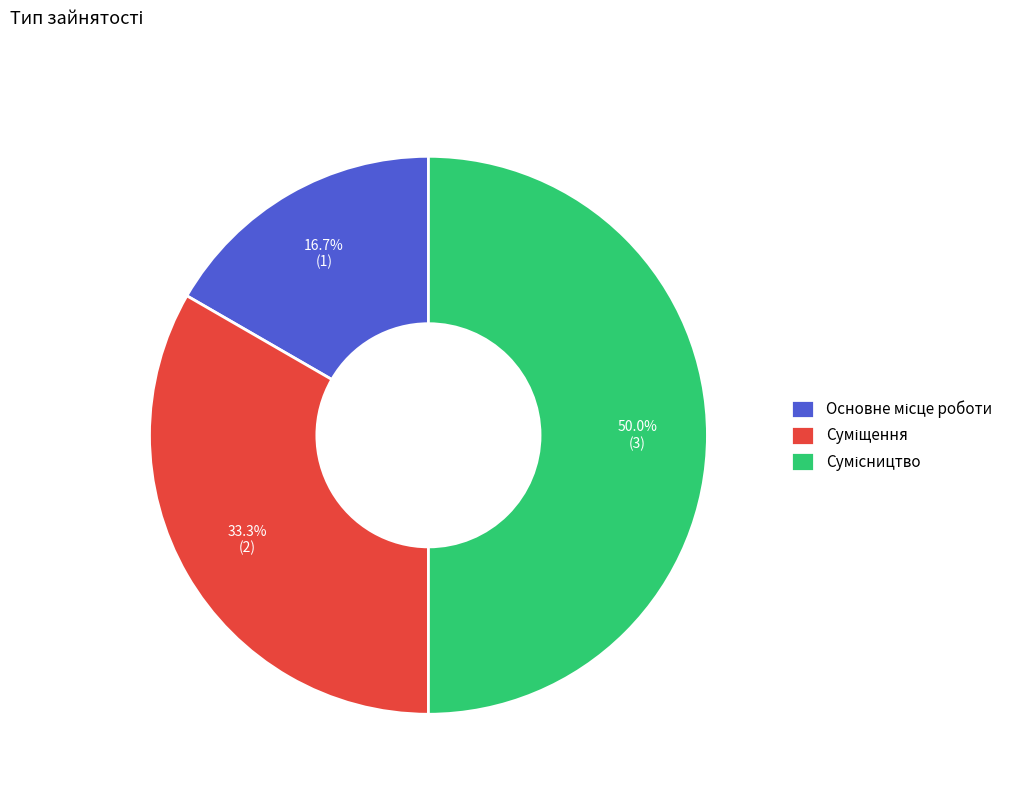

What percentage is the Суміщення slice, to the nearest percent?

33%